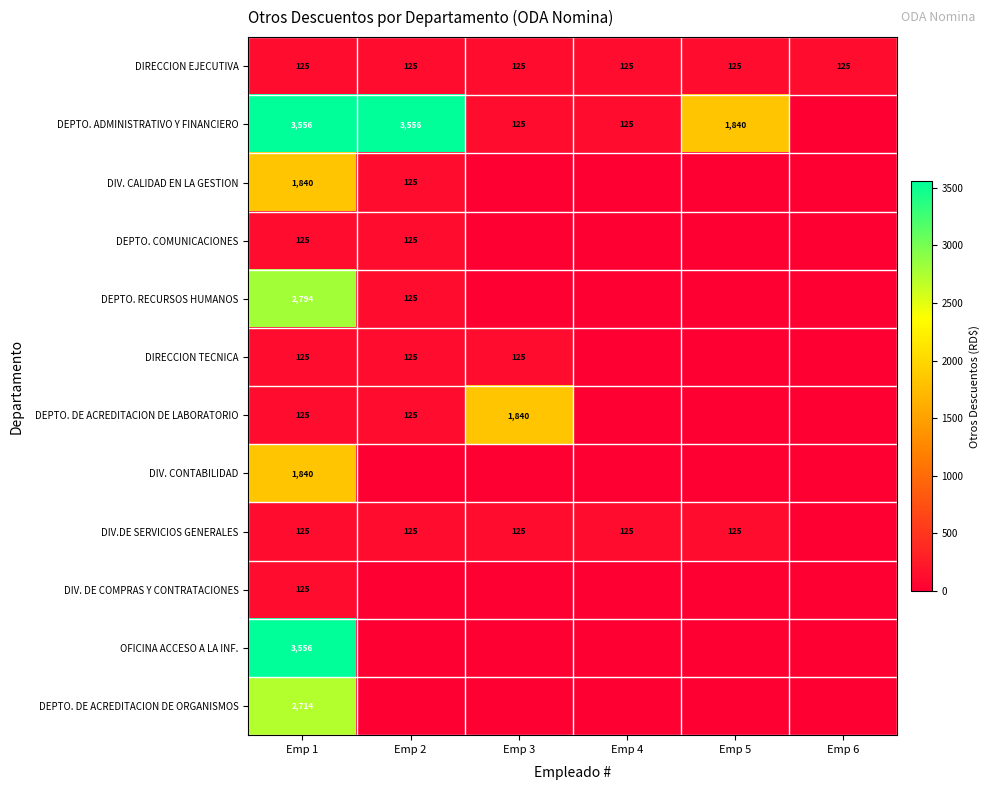

At how many categories does at least one series exceed 2003?

2